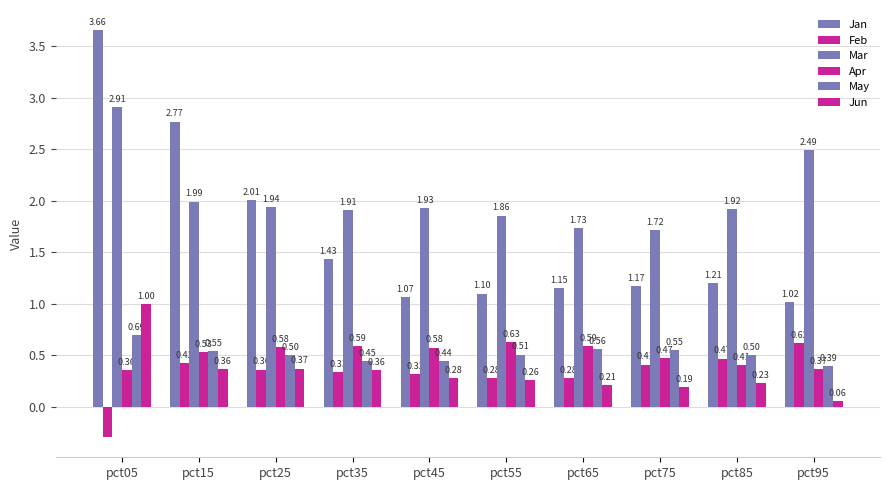

What is the maximum value shown in the chart?

3.7